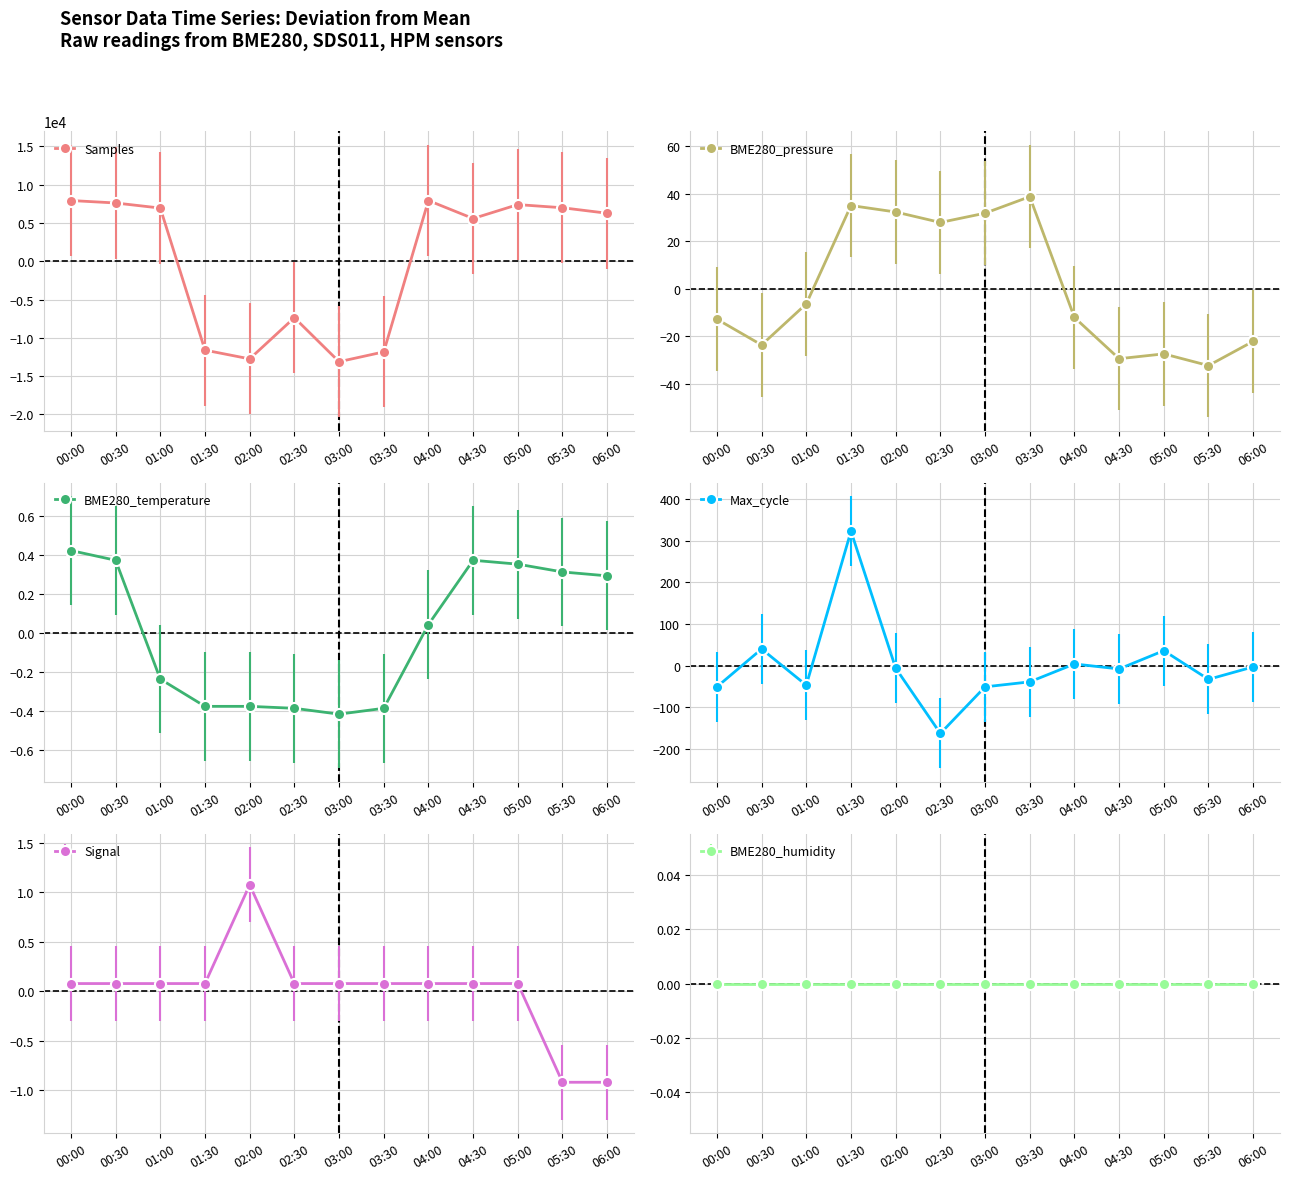

How many interior local peaks does the BME280_temperature series have?

1